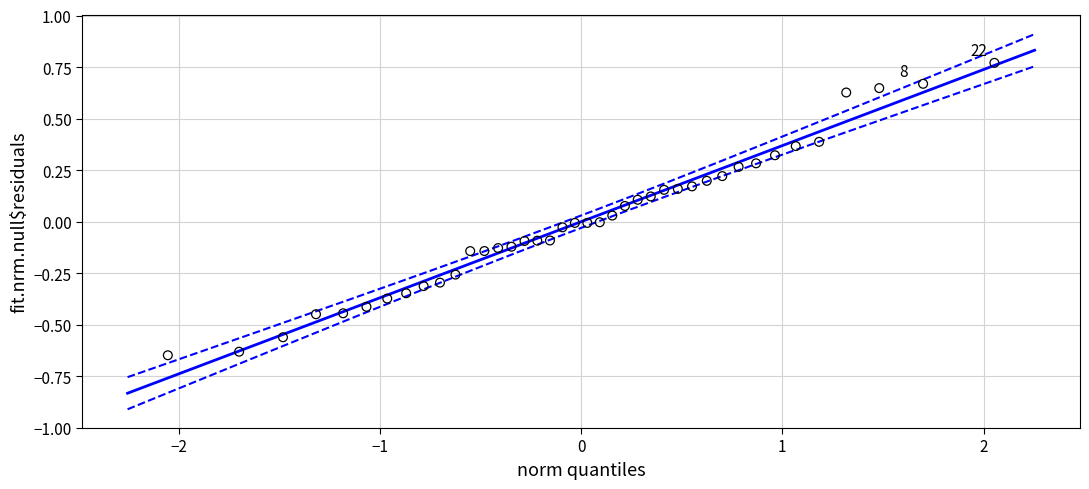

What is the range of X values (max minus min)?

4.1